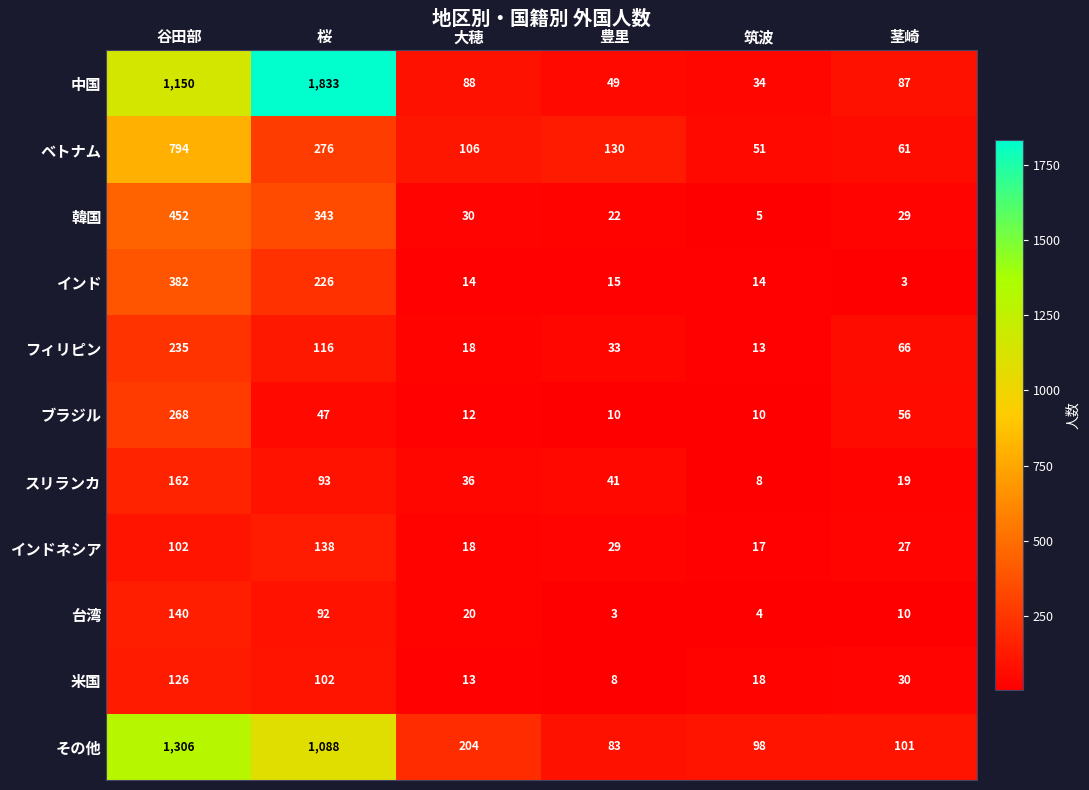

Which category has the highest value across all series?

桜